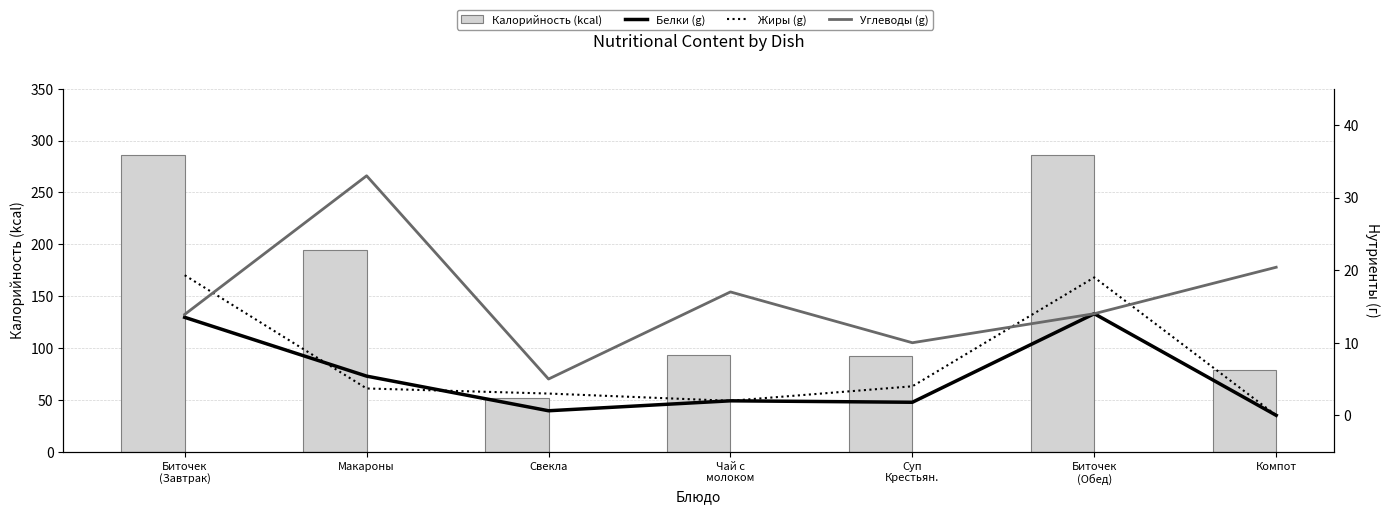

Count the number of data series in this chart.

4